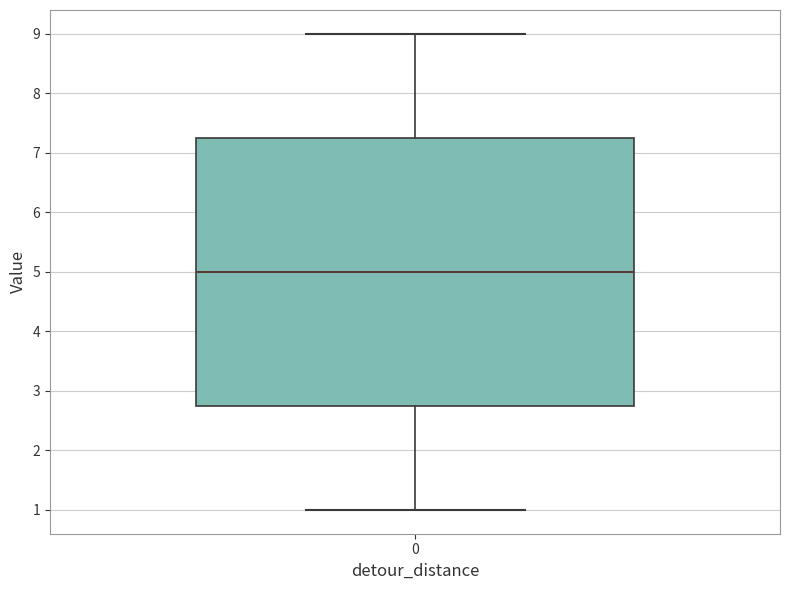

Read this box plot against the y-axis: the position of the median line, the range covered by the box, and the ends of both whiskers. The values are not printed on the chart, so give them approximately, as read against the axis.

median 5.0, box 2.8 to 7.3, whiskers 1.0 to 9.0